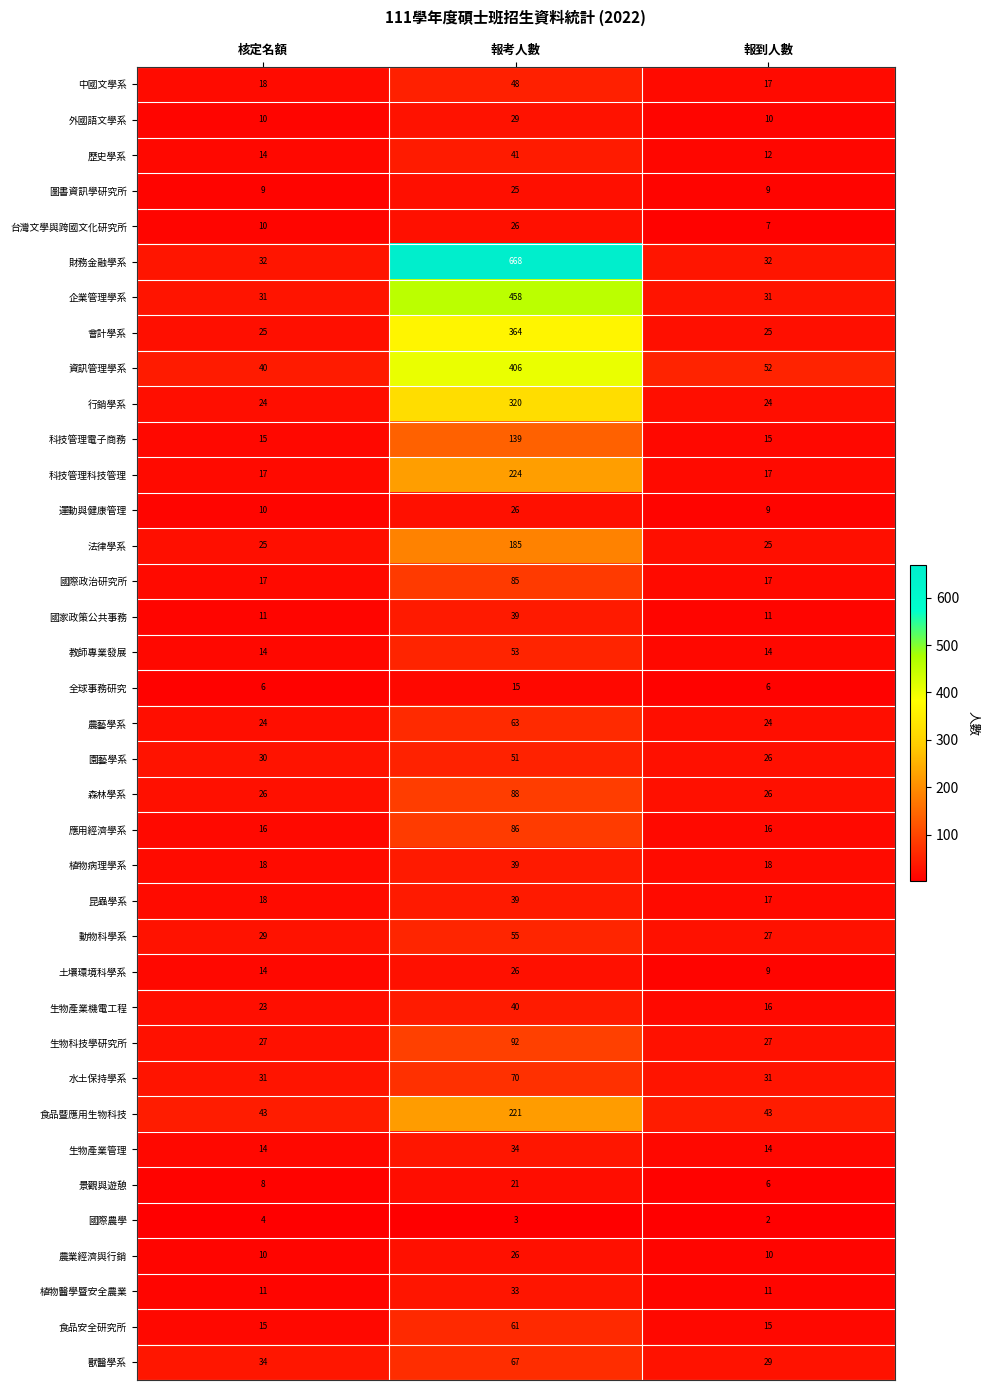

Which series has the largest range (max minus min)?

財務金融學系